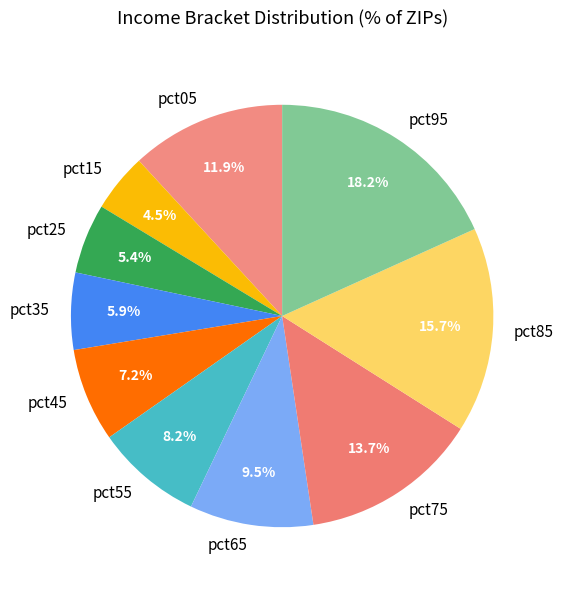

What percentage is the pct75 slice, to the nearest percent?

14%